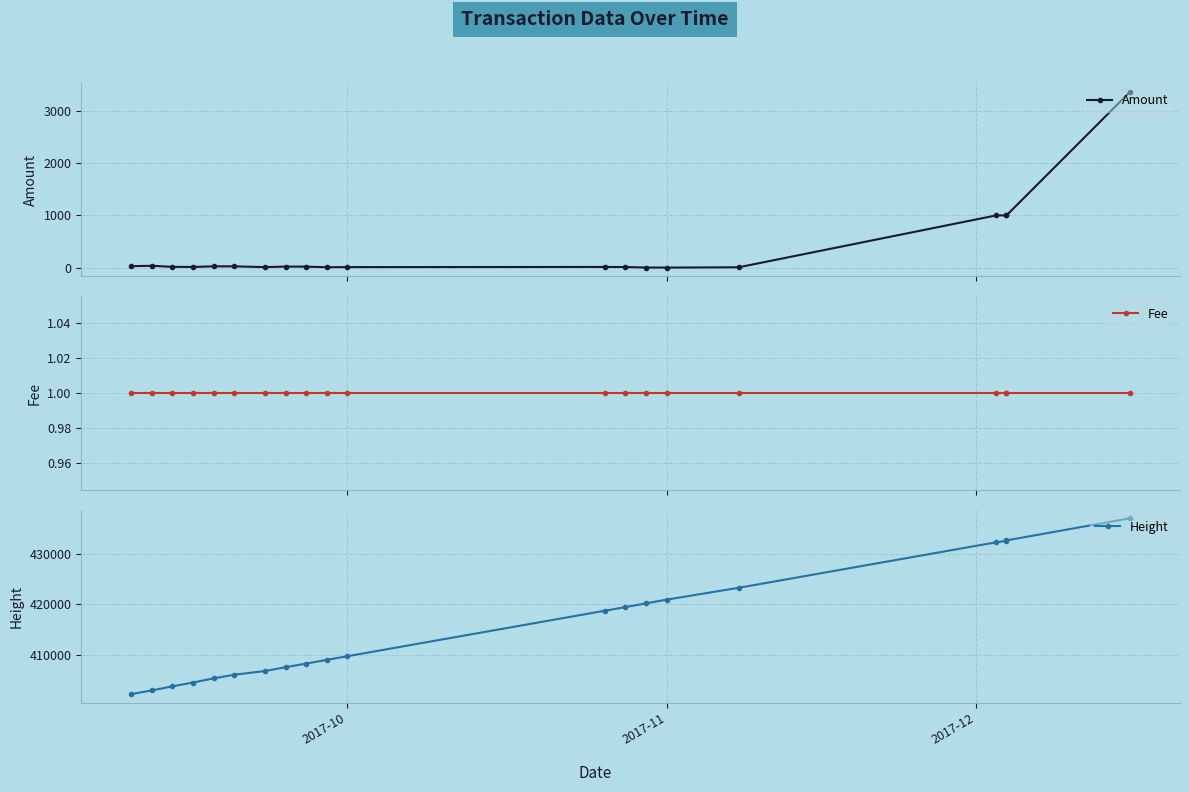

What are all the series names shown in the legend?

Amount, Fee, Height